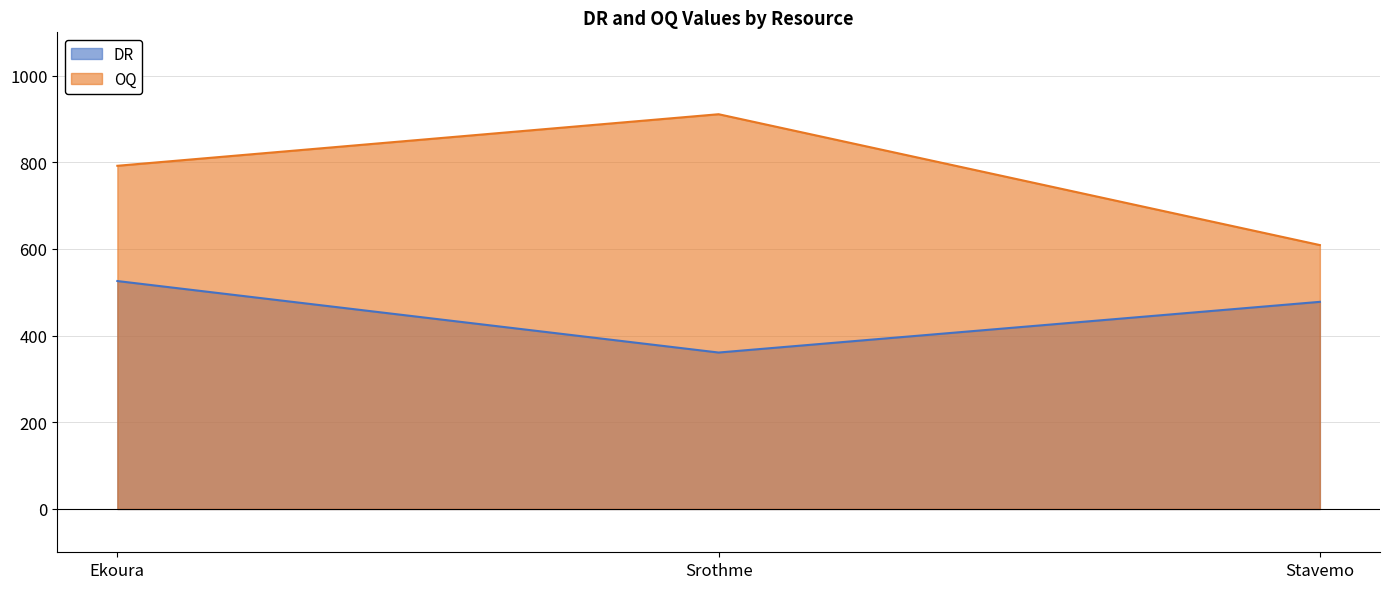

What is the difference between the highest and lowest values at Srothme?

550